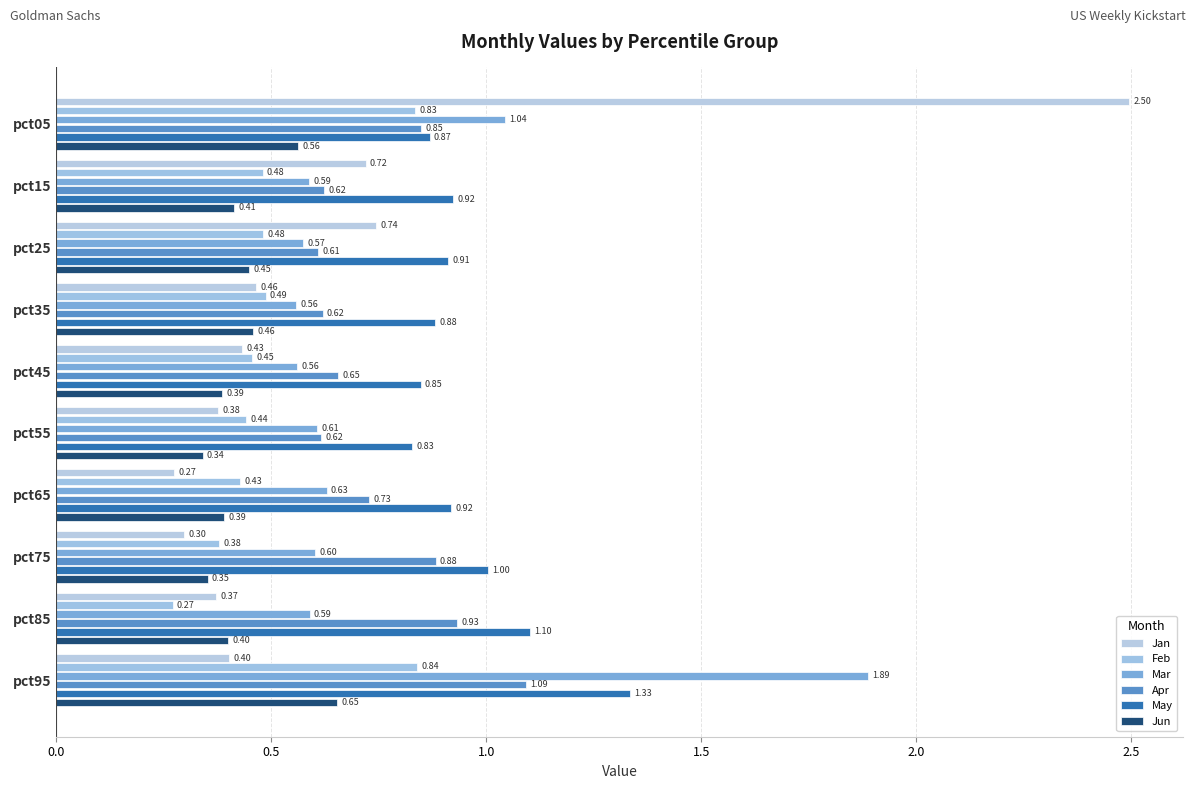

Reading right to left, list all the values displayed in this chart.

Jan: 0.4	0.4	0.3	0.3	0.4	0.4	0.5	0.7	0.7	2.5
Feb: 0.8	0.3	0.4	0.4	0.4	0.5	0.5	0.5	0.5	0.8
Mar: 1.9	0.6	0.6	0.6	0.6	0.6	0.6	0.6	0.6	1.0
Apr: 1.1	0.9	0.9	0.7	0.6	0.7	0.6	0.6	0.6	0.8
May: 1.3	1.1	1.0	0.9	0.8	0.8	0.9	0.9	0.9	0.9
Jun: 0.7	0.4	0.4	0.4	0.3	0.4	0.5	0.4	0.4	0.6